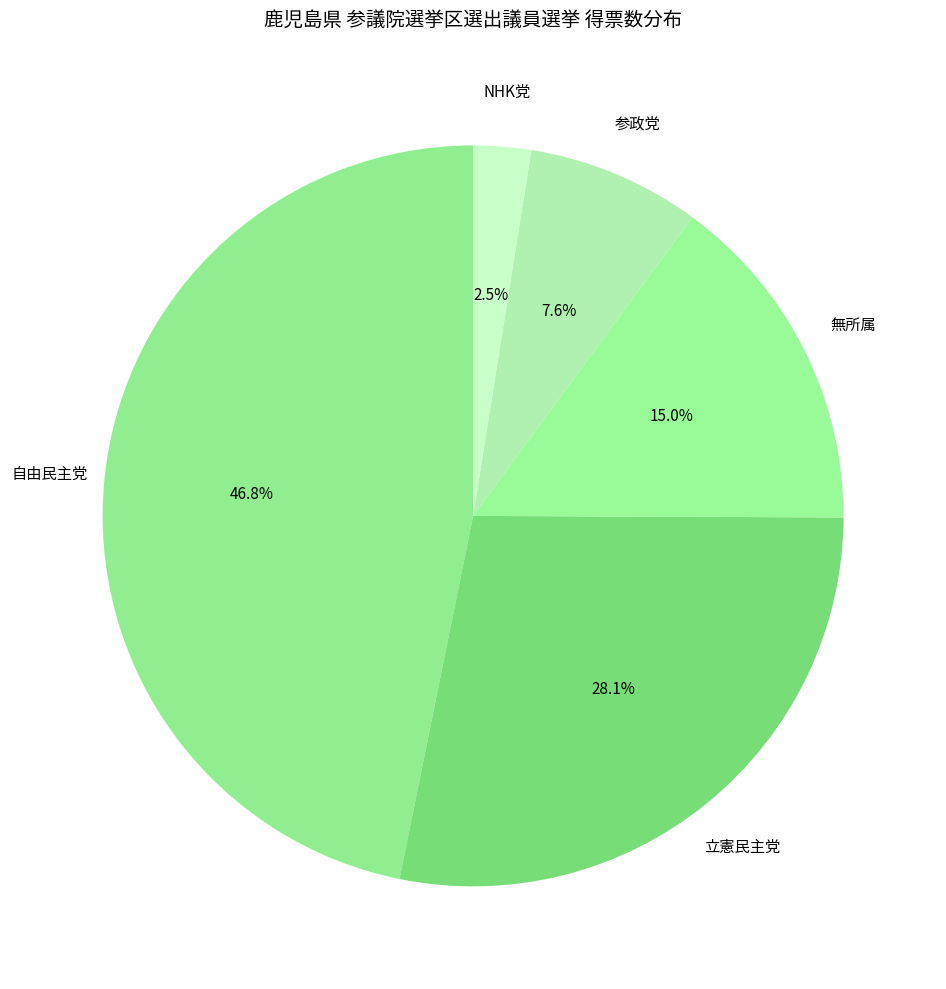

To the nearest percent, what percentage of the pie is 立憲民主党?

28%